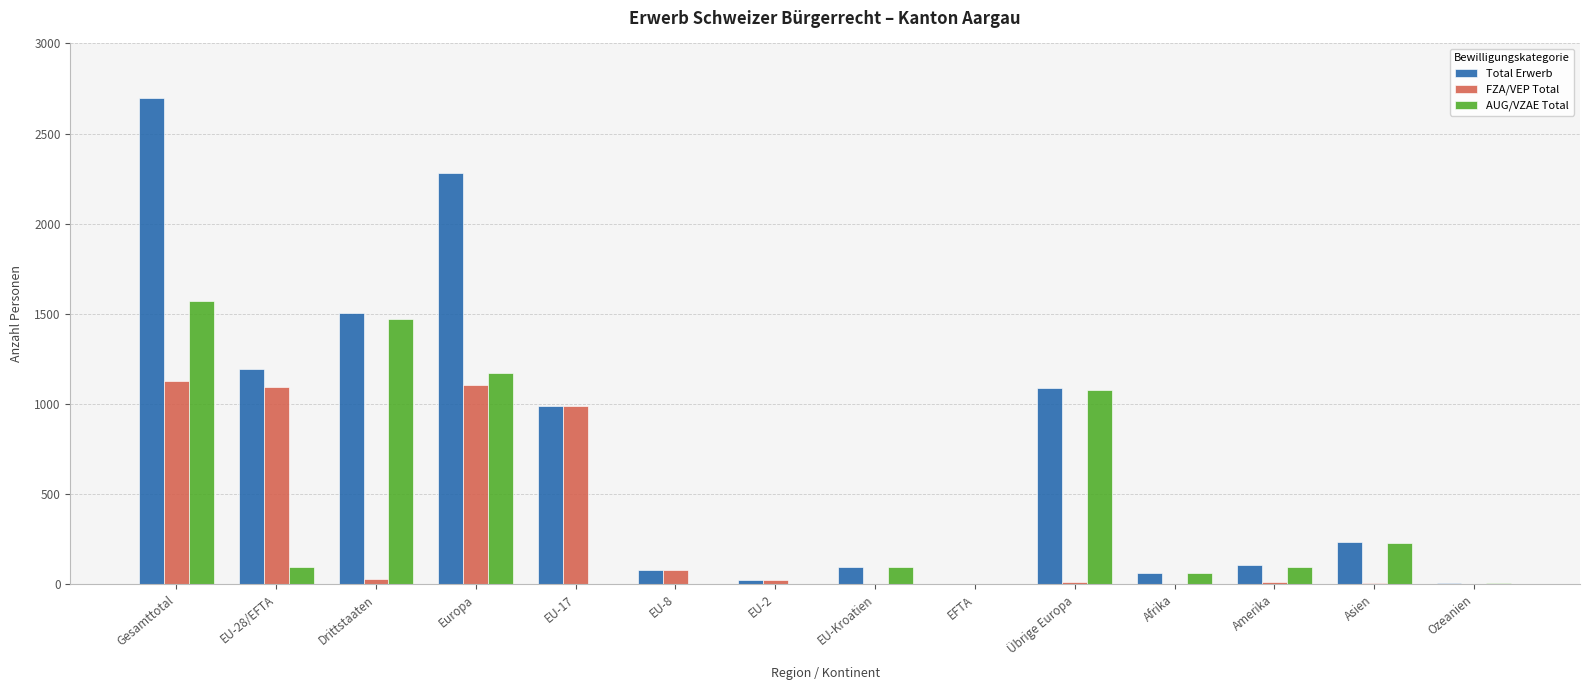

What is the difference between the FZA/VEP Total values at EU-8 and Drittstaaten?

49